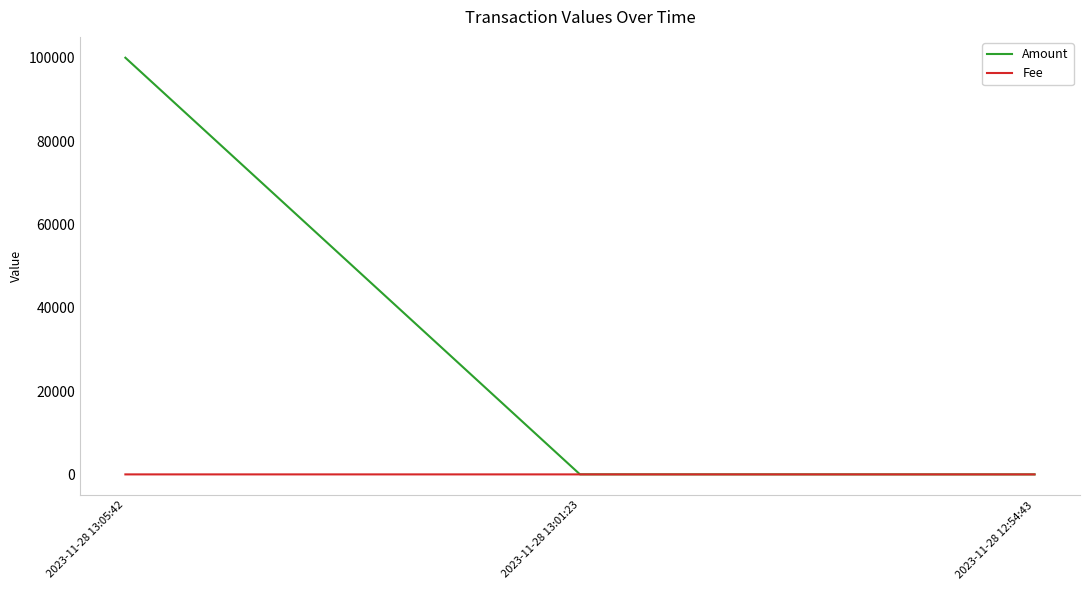

Which series has the widest spread of values?

Amount